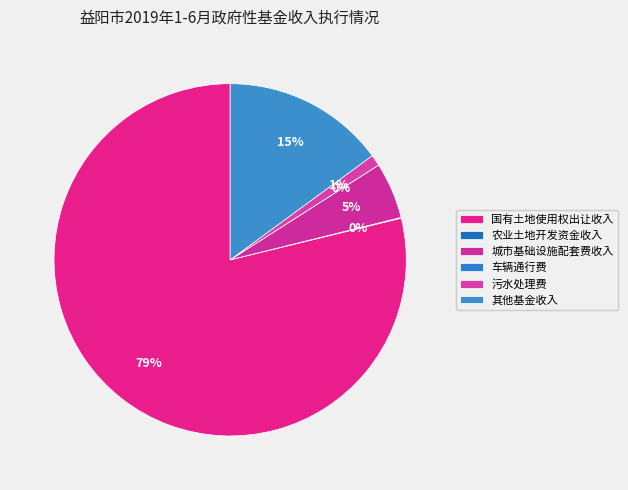

Rank the categories by value from lowest to highest.

车辆通行费, 农业土地开发资金收入, 污水处理费, 城市基础设施配套费收入, 其他基金收入, 国有土地使用权出让收入